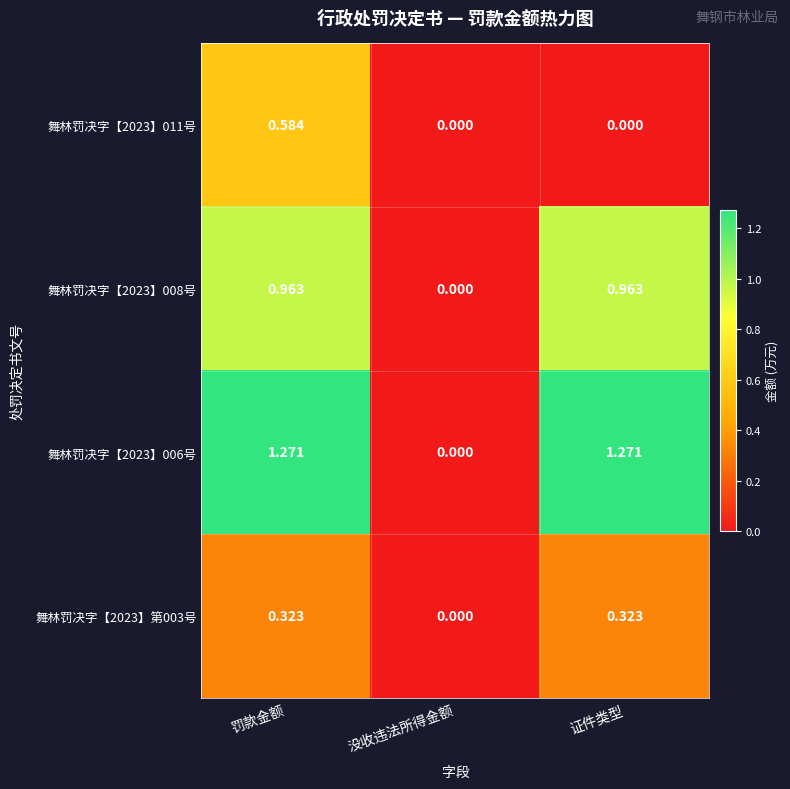

Where is 舞林罚决字【2023】第003号 nearest to the value 0?

没收违法所得金额